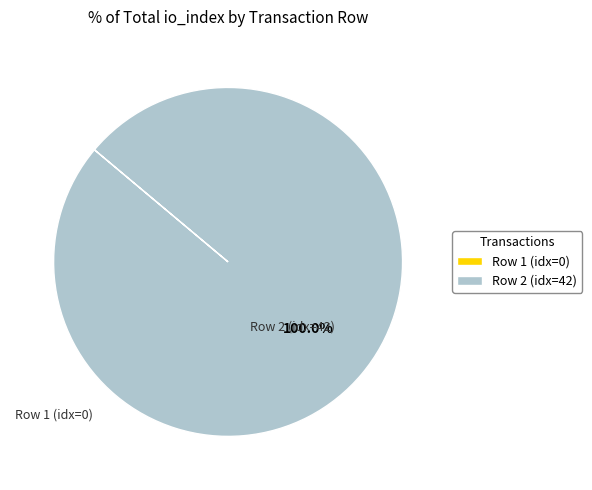

Does any single category account for the majority?

Yes